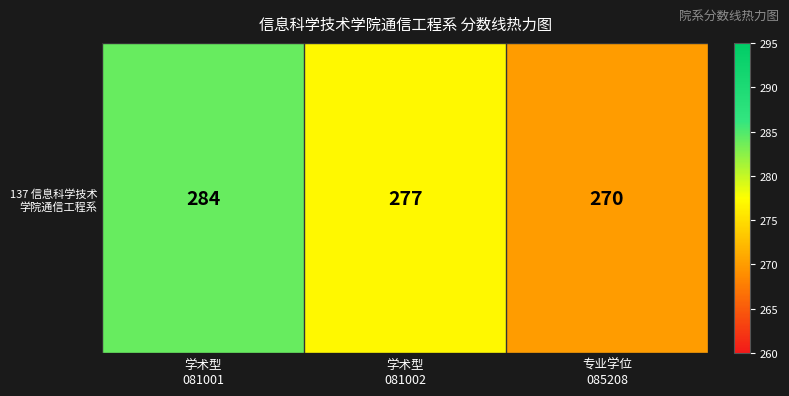

What is the minimum value shown in the chart?

270